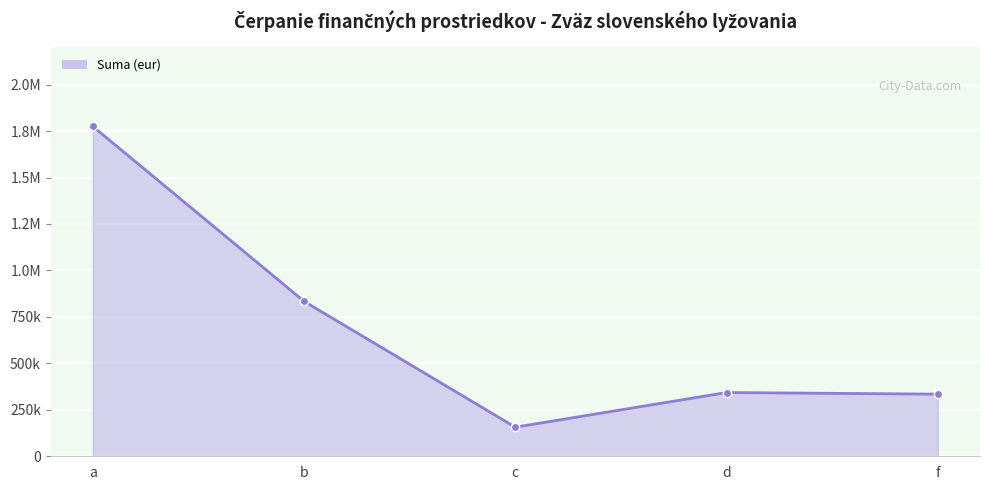

What position from the left is f?

5